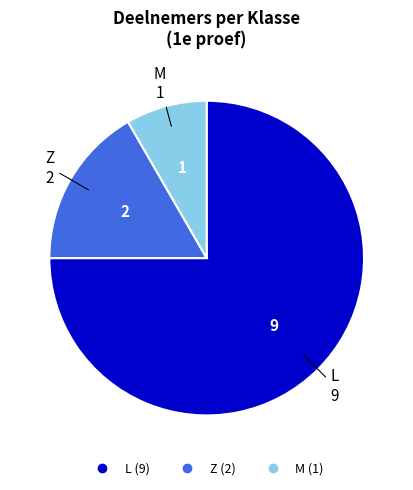

Is it true that L is 66% of the pie?

False